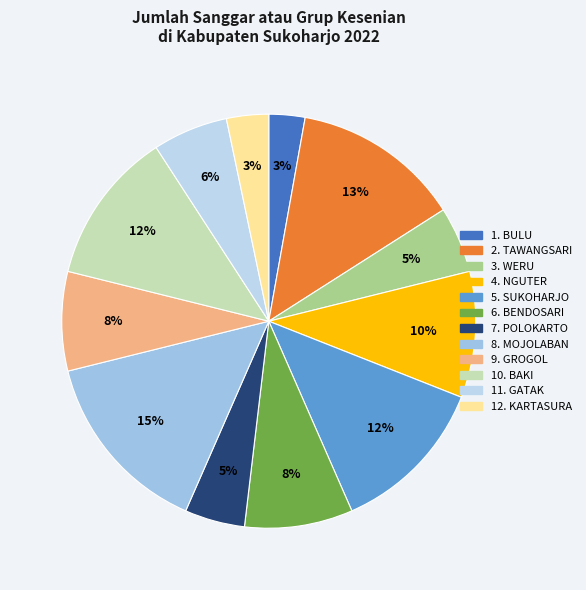

How many slices are in this pie chart?

12